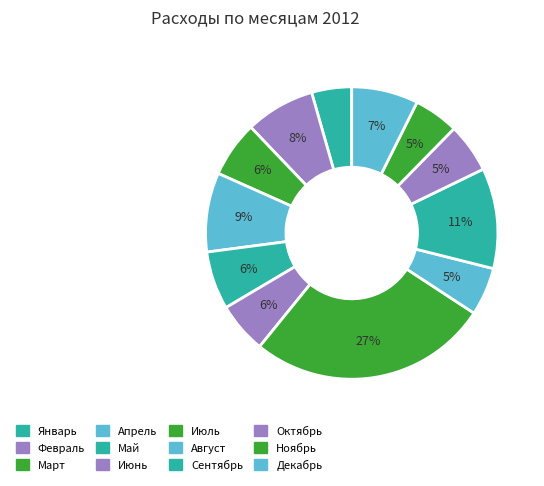

How many slices are in this pie chart?

12